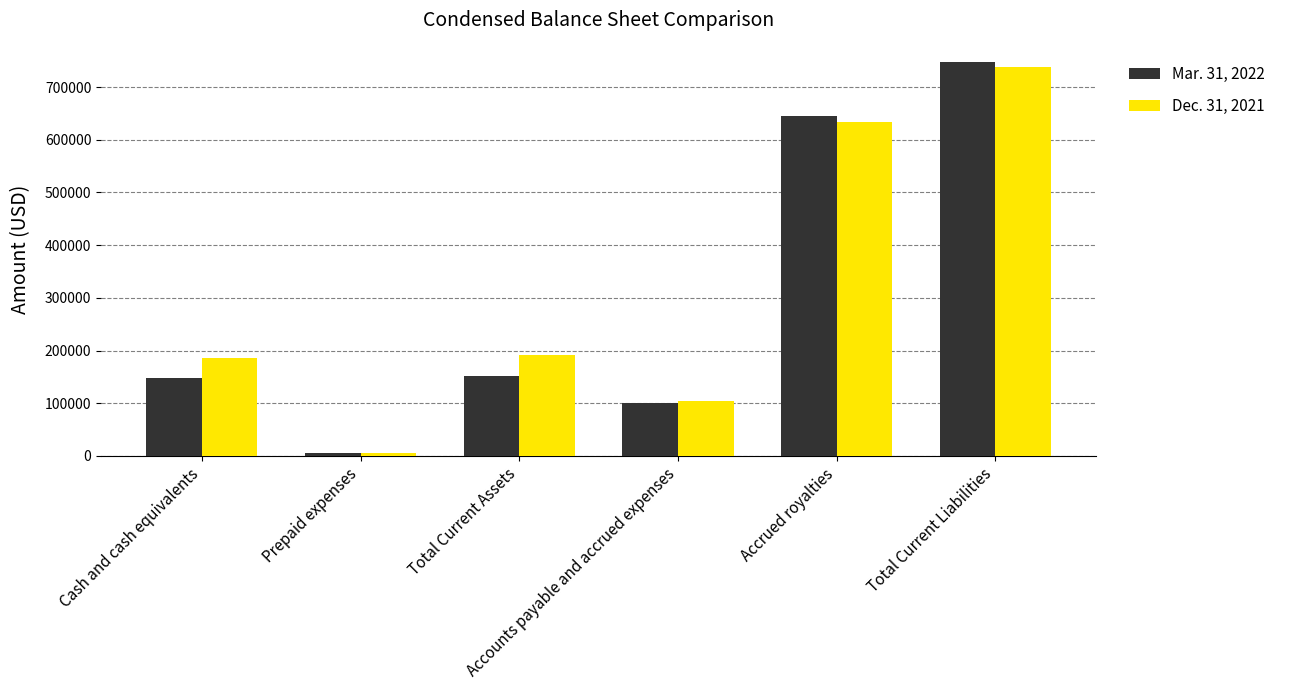

How many categories are shown in the chart?

6